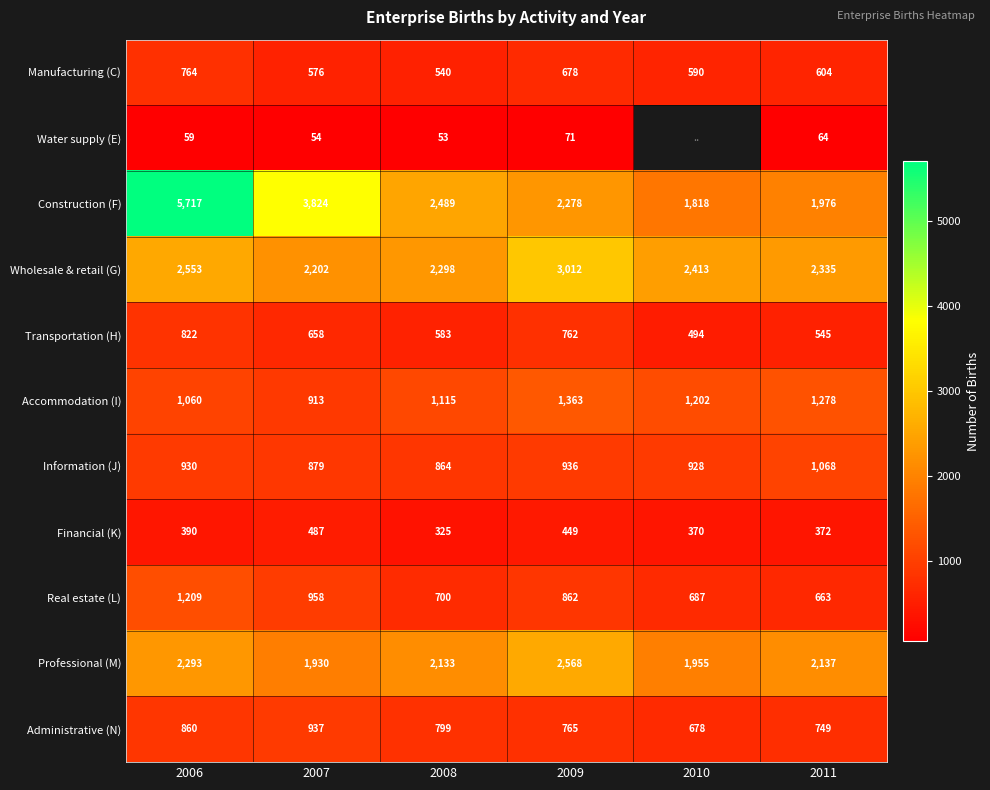

At which label is Transportation (H) closest to 658?

2007